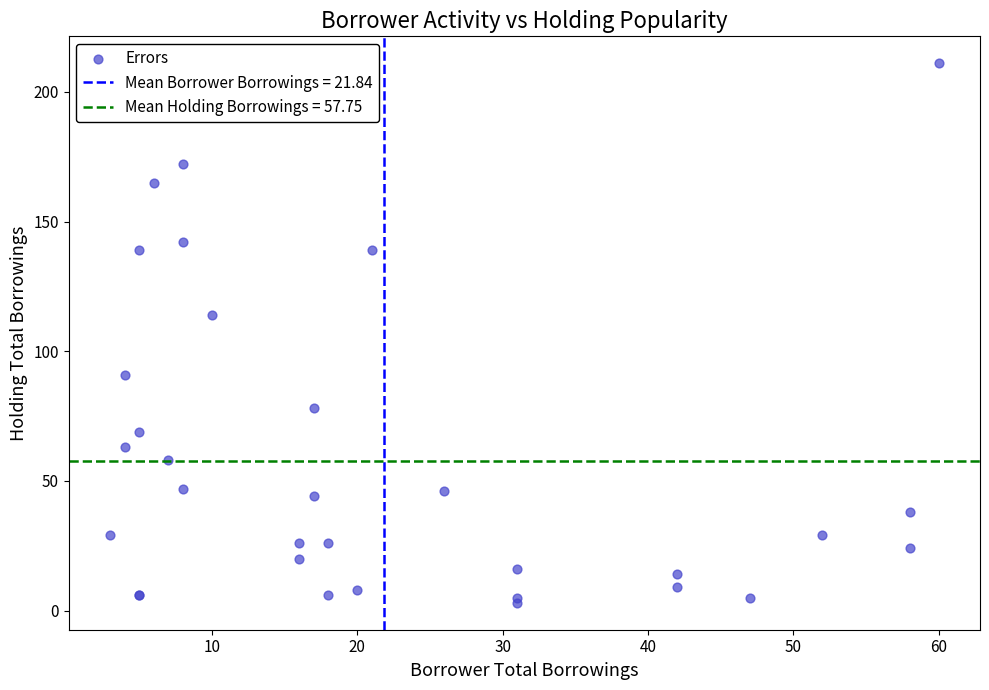

What Y value in the scatter plot is closest to 107?

114